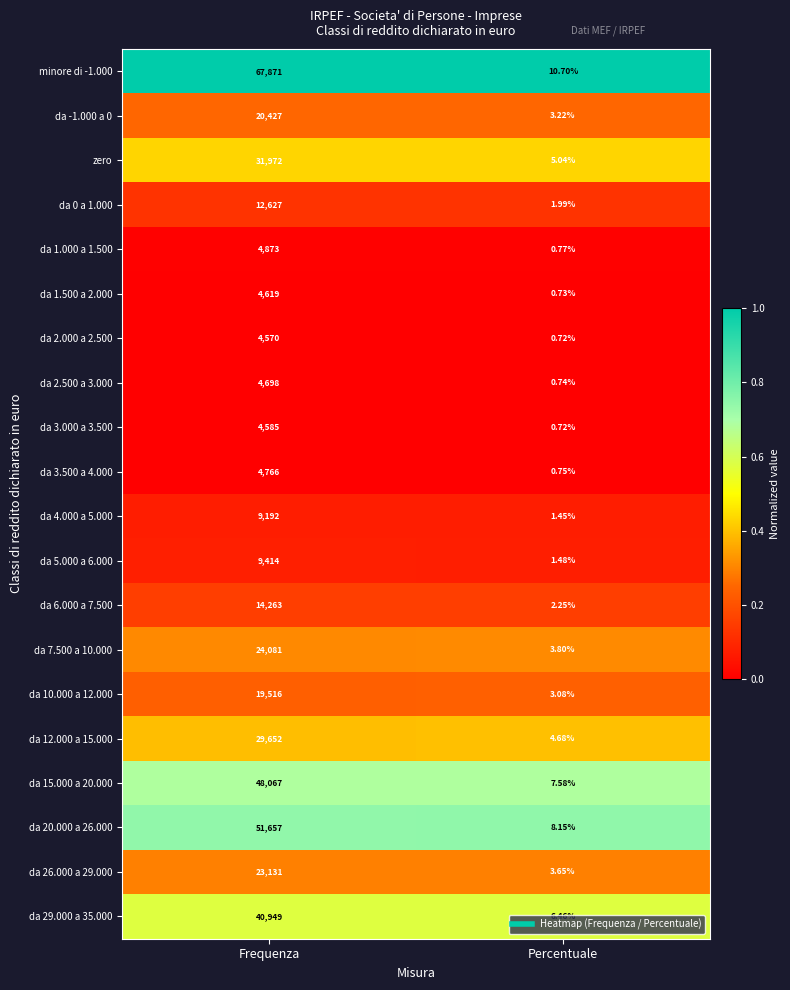

At which label is da 7.500 a 10.000 closest to 12042?

Percentuale